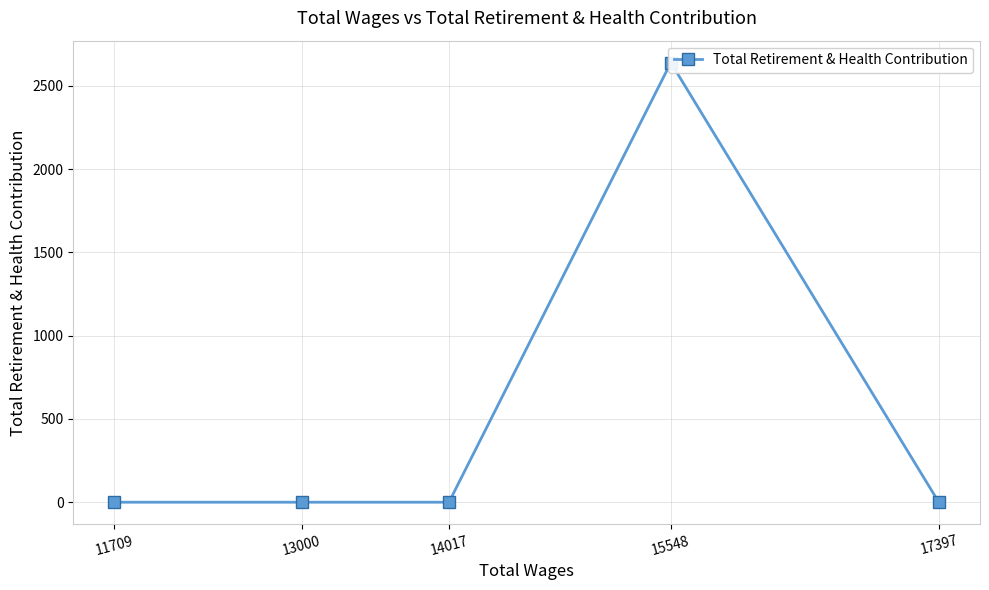

Count the number of data series in this chart.

1